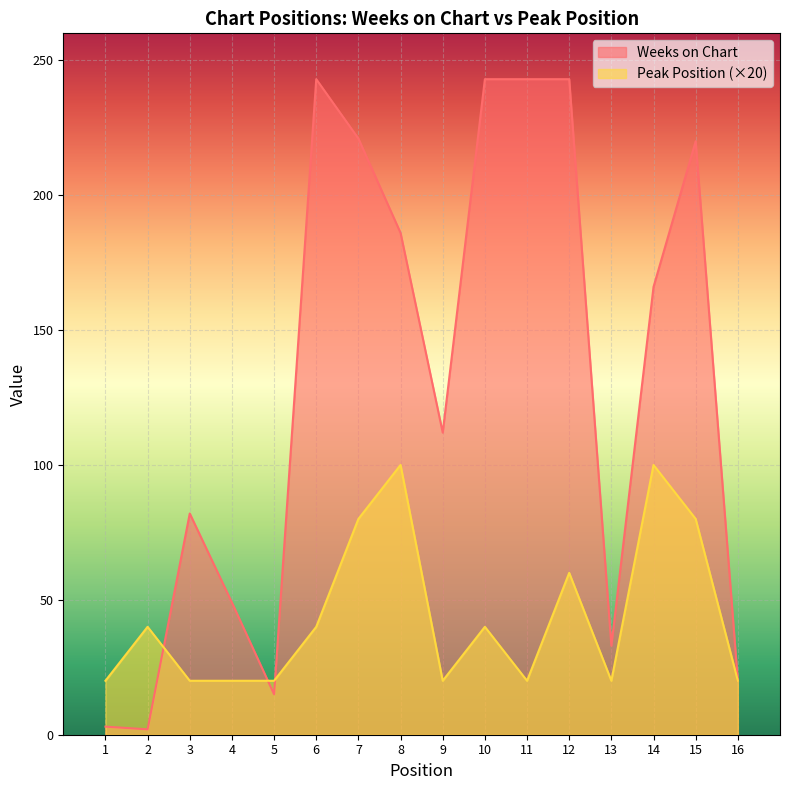

Reading right to left, extract all data points from this chart.

Weeks on Chart: 20	220	166	33	243	243	243	112	186	221	243	15	49	82	2	3
Peak Position: 20	80	100	20	60	20	40	20	100	80	40	20	20	20	40	20